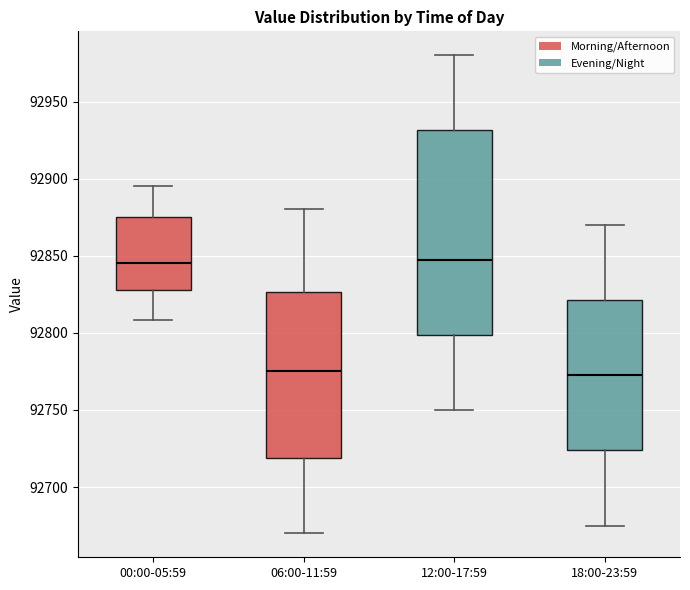

Where is the upper edge of the box for 06:00-11:59 on the y-axis? The values are not printed on the chart, so give them approximately, as read against the axis.

92825